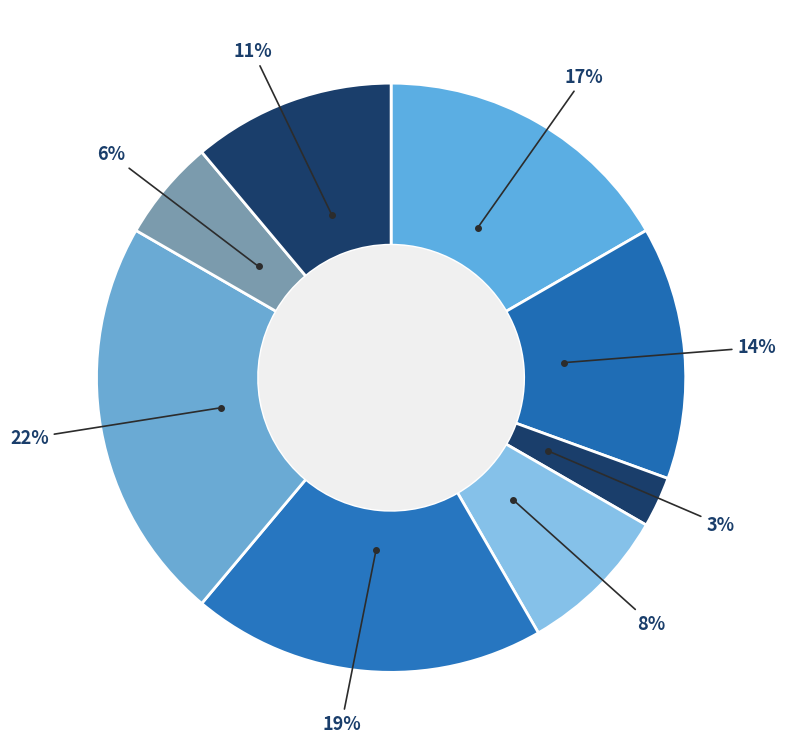

How many slices are in this pie chart?

8